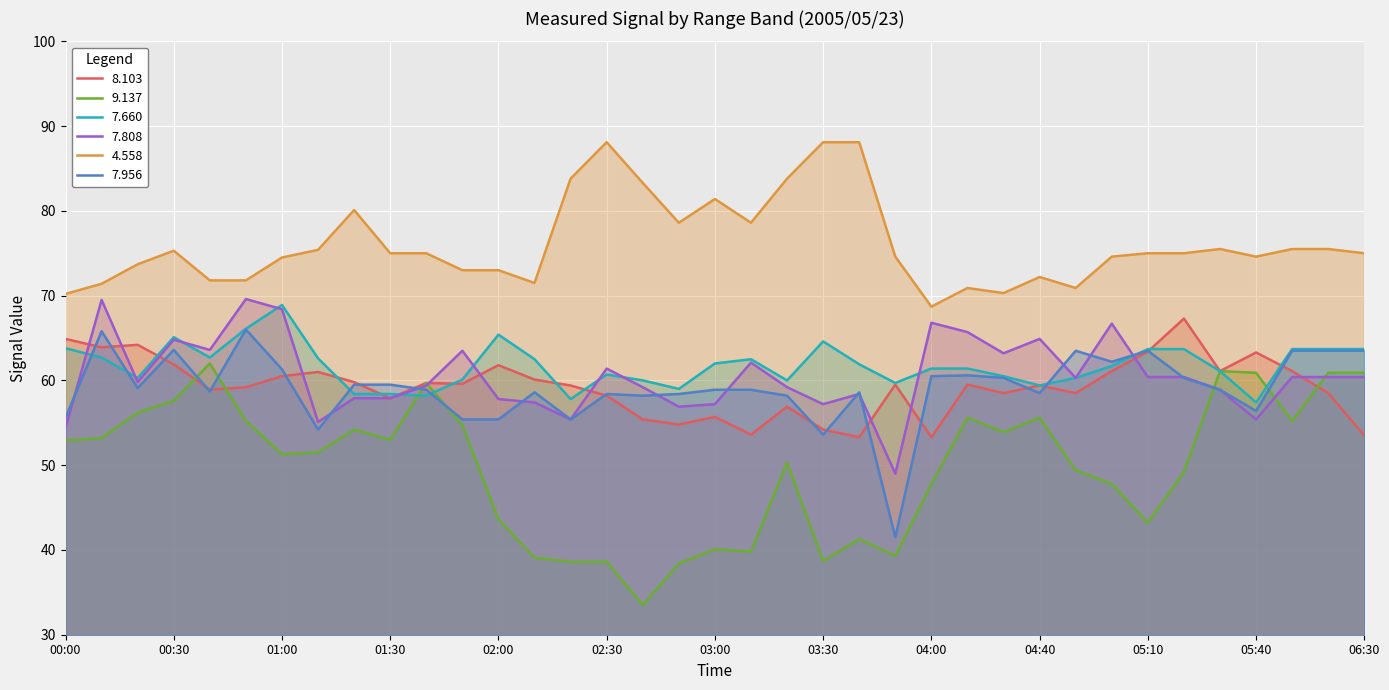

Reading left to right, extract all data points from this chart.

8.103: 64.9	63.9	64.2	61.9	58.9	59.2	60.5	61.0	59.8	57.9	59.7	59.6	61.8	60.1	59.4	58.2	55.4	54.8	55.7	53.6	56.9	54.2	53.3	59.5	53.3	59.5	58.5	59.4	58.5	61.1	63.4	67.3	61.1	63.3	61.1	58.5	53.5
9.137: 52.9	53.2	56.2	57.6	62.0	55.2	51.3	51.5	54.2	53.0	59.7	54.7	43.6	39.1	38.6	38.6	33.5	38.4	40.1	39.8	50.3	38.7	41.3	39.3	47.8	55.6	53.9	55.6	49.4	47.8	43.2	49.2	61.1	60.9	55.2	60.9	60.9
7.660: 63.8	62.7	60.3	65.1	62.7	66.1	68.9	62.6	58.4	58.4	58.2	60.1	65.4	62.5	57.8	60.7	60.0	59.0	62.0	62.5	60.0	64.6	61.9	59.7	61.4	61.4	60.5	59.4	60.3	61.7	63.7	63.7	61.1	57.4	63.7	63.7	63.7
7.808: 54.4	69.5	59.8	64.8	63.6	69.6	68.4	55.1	57.9	57.9	59.4	63.5	57.8	57.4	55.4	61.4	59.2	56.9	57.2	62.1	59.2	57.2	58.4	49.0	66.8	65.7	63.2	64.9	60.3	66.7	60.4	60.4	58.9	55.4	60.4	60.4	60.4
4.558: 70.2	71.4	73.7	75.3	71.8	71.8	74.5	75.4	80.1	75.0	75.0	73.0	73.0	71.5	83.8	88.1	83.3	78.6	81.4	78.6	83.8	88.1	88.1	74.6	68.7	70.9	70.3	72.2	70.9	74.6	75.0	75.0	75.5	74.6	75.5	75.5	75.0
7.956: 55.6	65.8	59.1	63.6	58.7	66.0	61.3	54.2	59.5	59.5	58.9	55.4	55.4	58.6	55.4	58.4	58.2	58.4	58.9	58.9	58.2	53.6	58.6	41.5	60.5	60.6	60.3	58.5	63.5	62.2	63.5	60.3	58.9	56.4	63.5	63.5	63.5